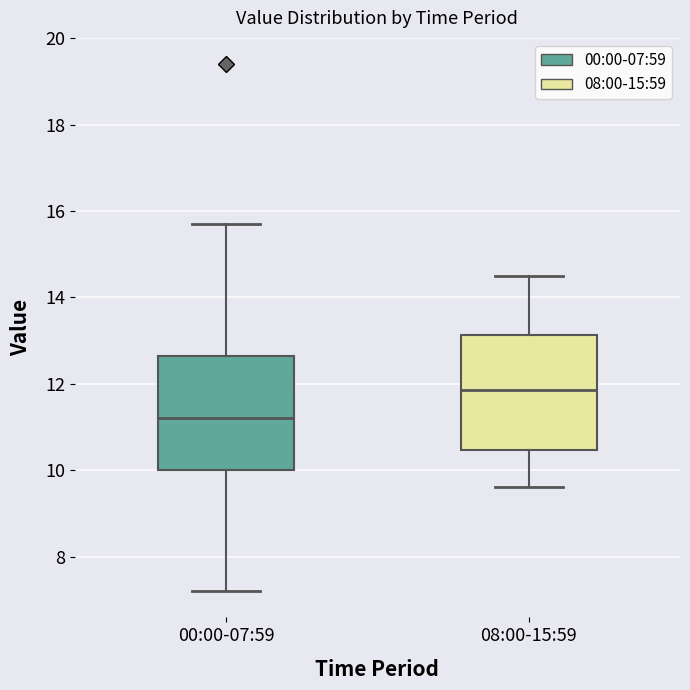

Reading left to right, transcribe this box plot: for each box, give where its median line is, the range the box spans, and where its two whiskers end, as read against the y-axis. The values are not printed on the chart, so give them approximately, as read against the axis.

00:00-07:59: median 11.2, box 10.0 to 12.6, whiskers 7.2 to 15.8
08:00-15:59: median 11.8, box 10.4 to 13.2, whiskers 9.6 to 14.6